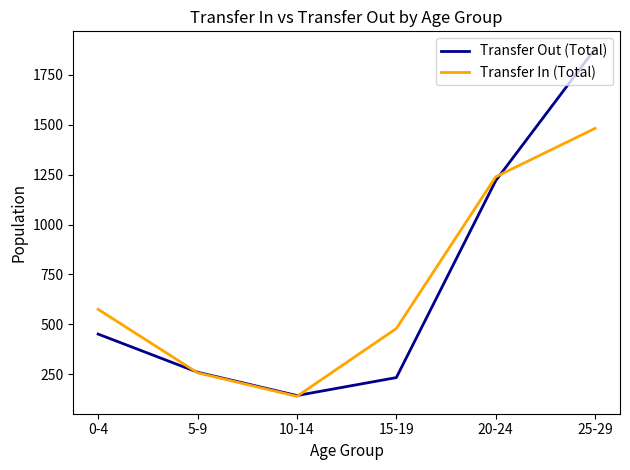

How many values in the Transfer Out (Total) series are below 451?

3